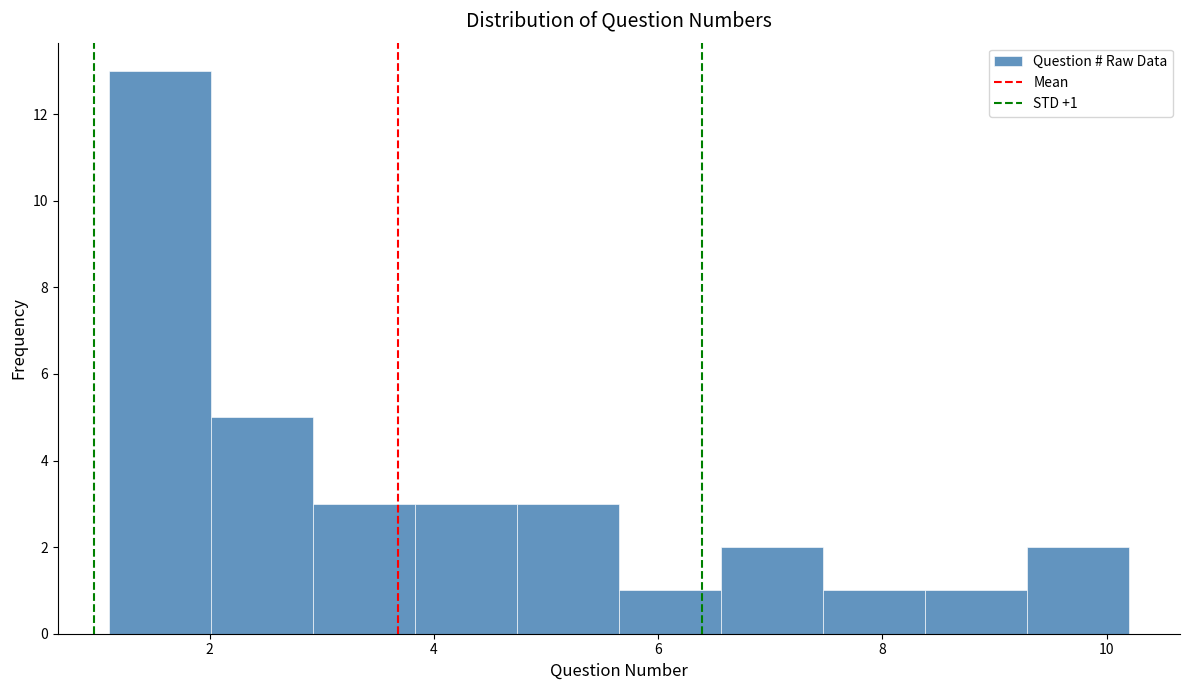

Which range on the x-axis has the tallest bar?

1.2 to 2.0